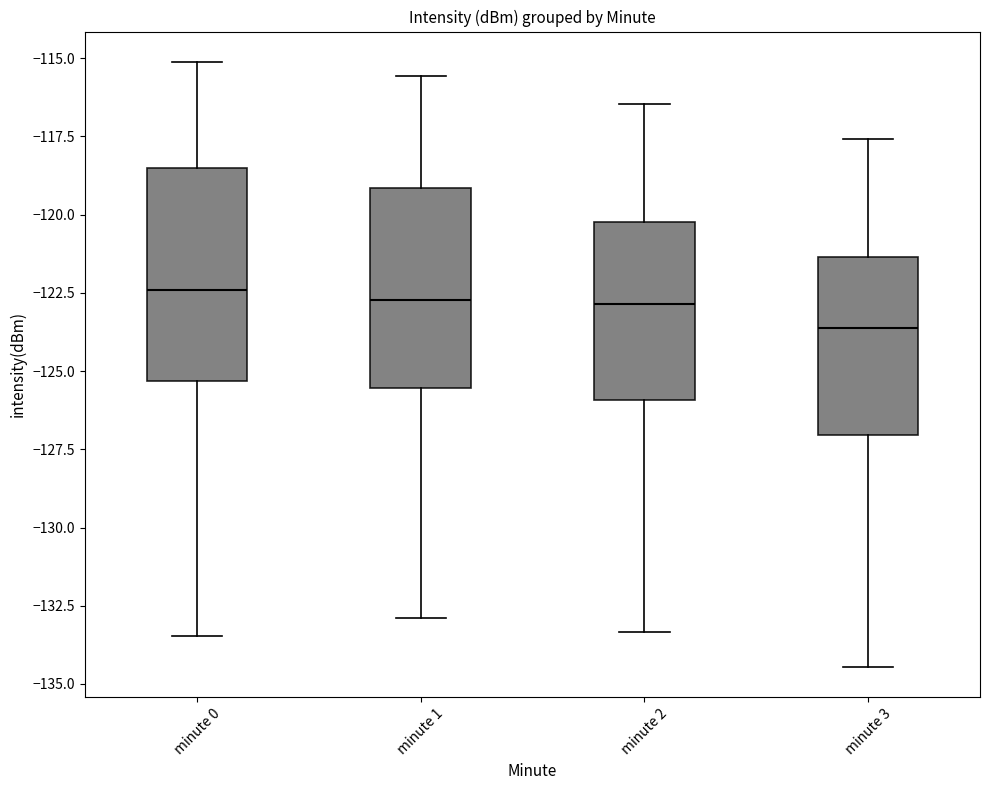

Which box's median line is the lowest?

minute 3